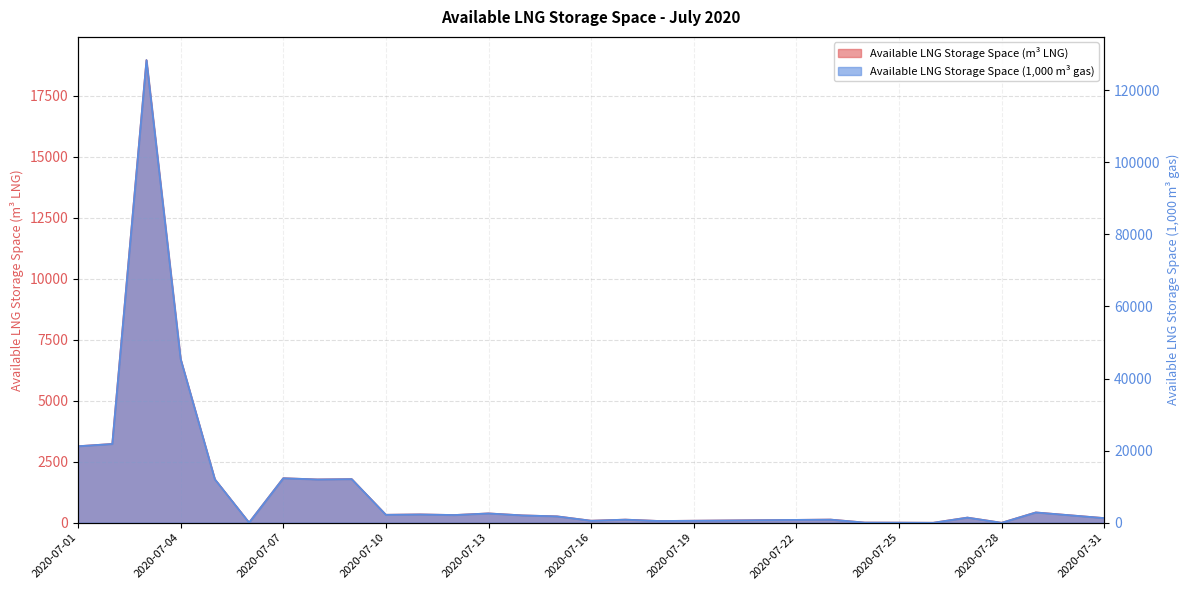

True or false: Available LNG Storage Space (1000 m3 gas) and Available LNG Storage Space (m3 LNG) intersect in this chart.

False